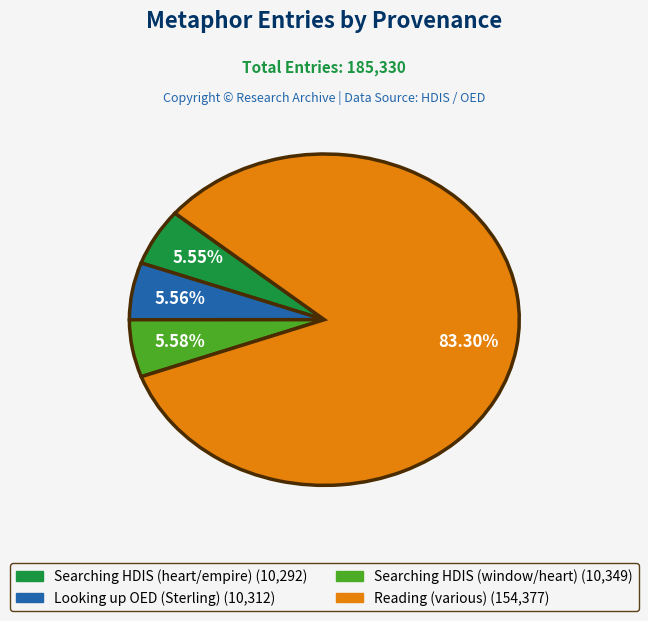

Is there a majority slice in this chart?

Yes